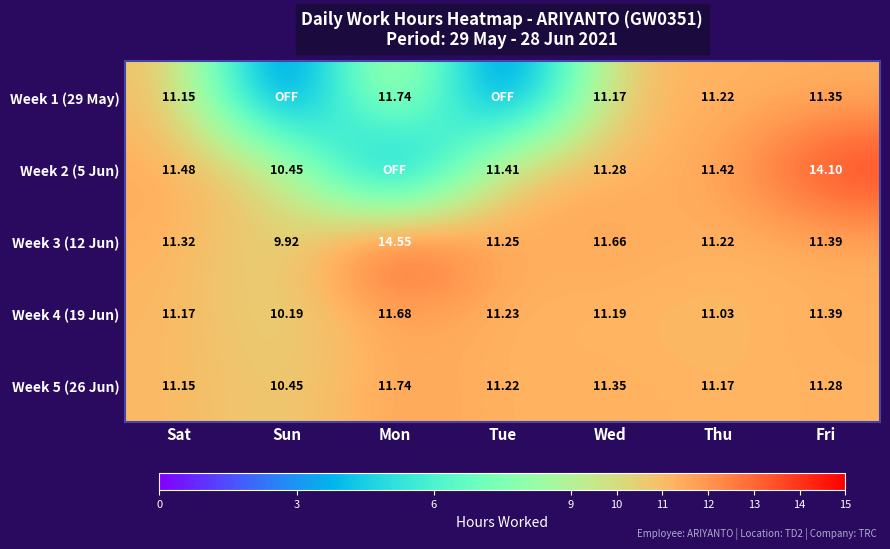

Is the value of Week 4 (19 Jun) at Wed greater than the value of Week 5 (26 Jun) at Tue?

No